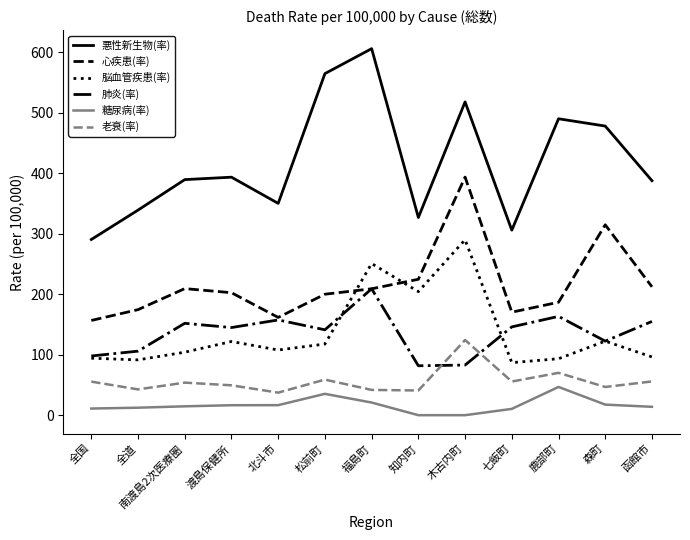

Rank the series at 南渡島2次医療圏 from lowest to highest value.

糖尿病(率), 老衰(率), 脳血管疾患(率), 肺炎(率), 心疾患(率), 悪性新生物(率)